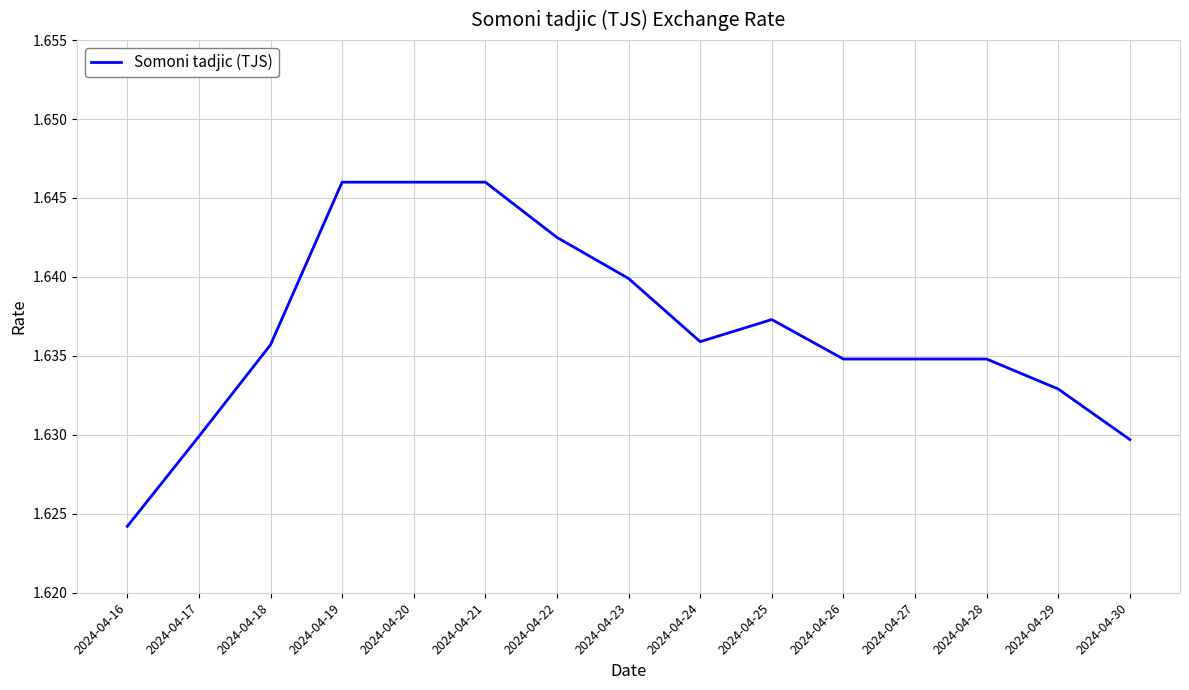

Which has a higher value, 2024-04-27 or 2024-04-20?

2024-04-20